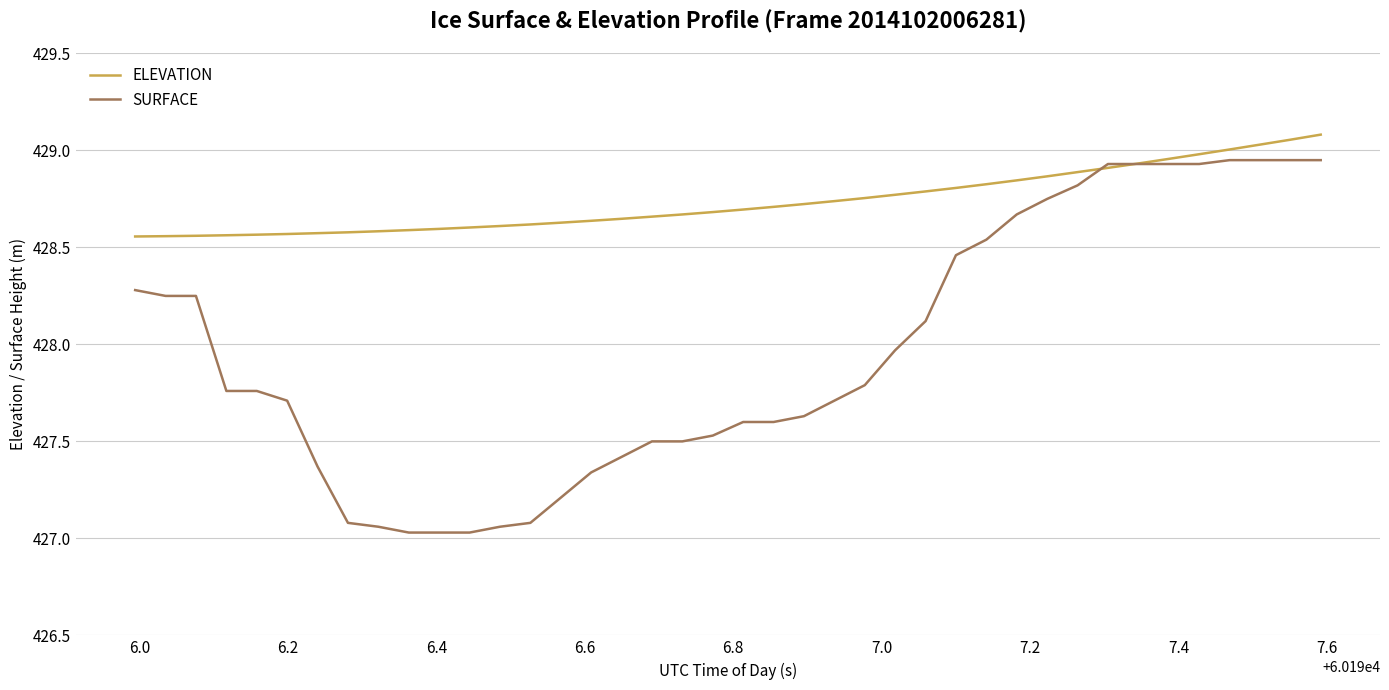

Which series has the largest range (max minus min)?

SURFACE